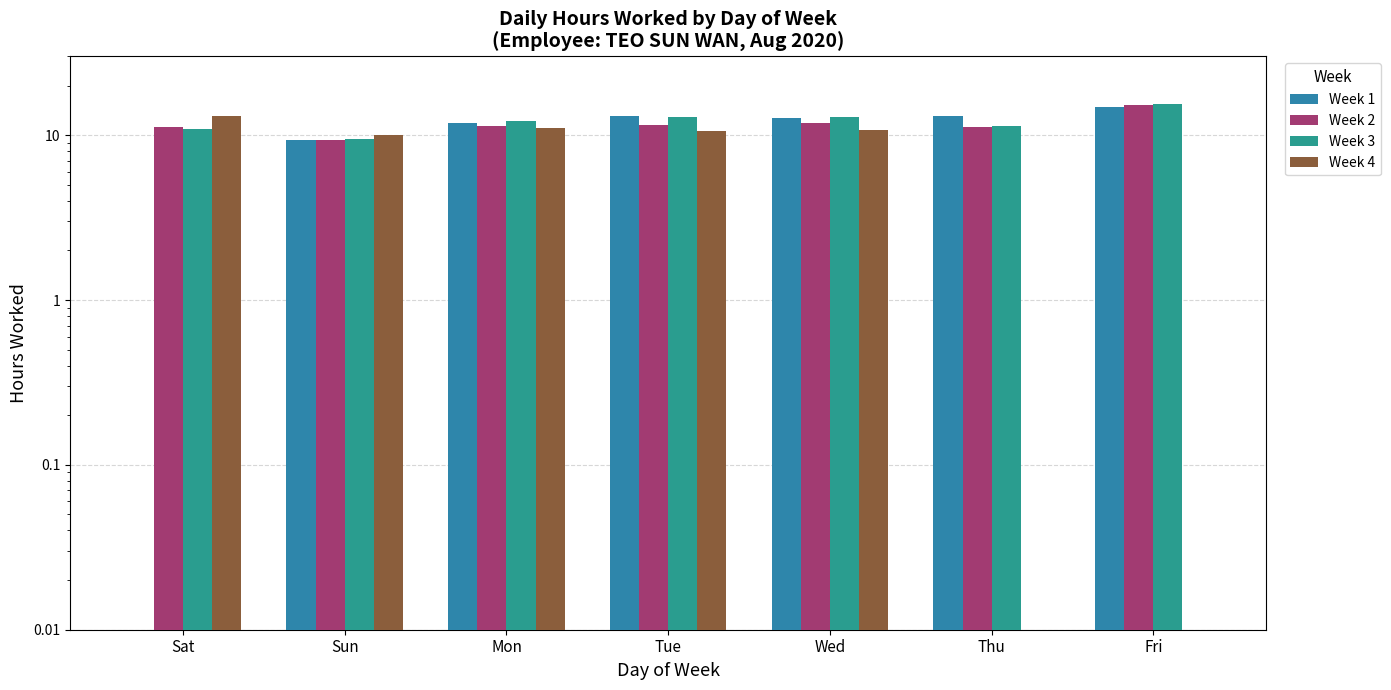

How many bars are there in each group?

4